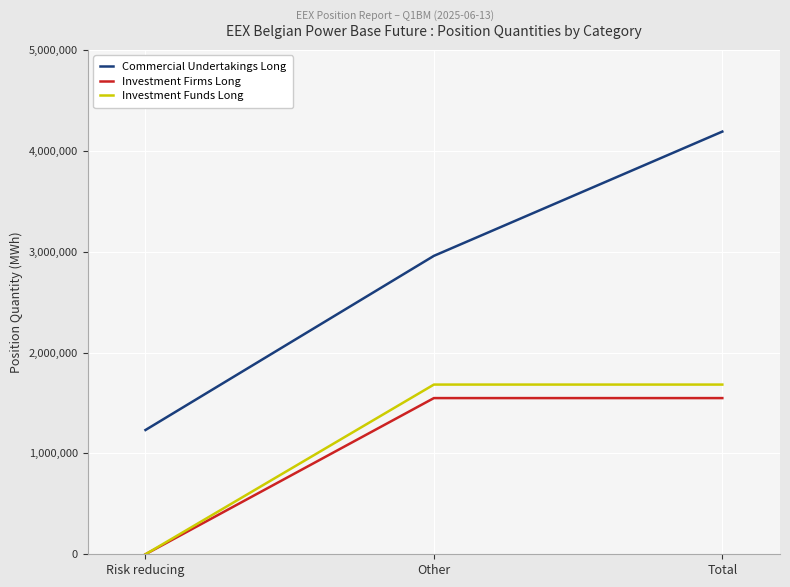

Which series has the largest total across all categories?

Commercial Undertakings Long